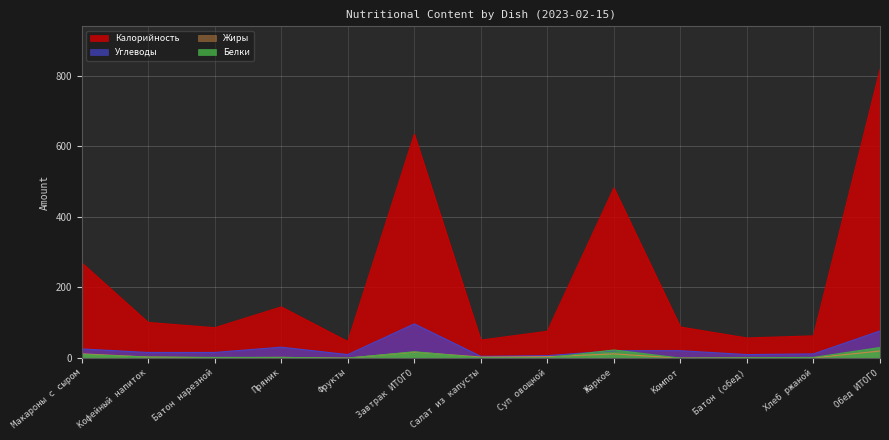

What is the label of the 12th point from the left?

Хлеб ржаной